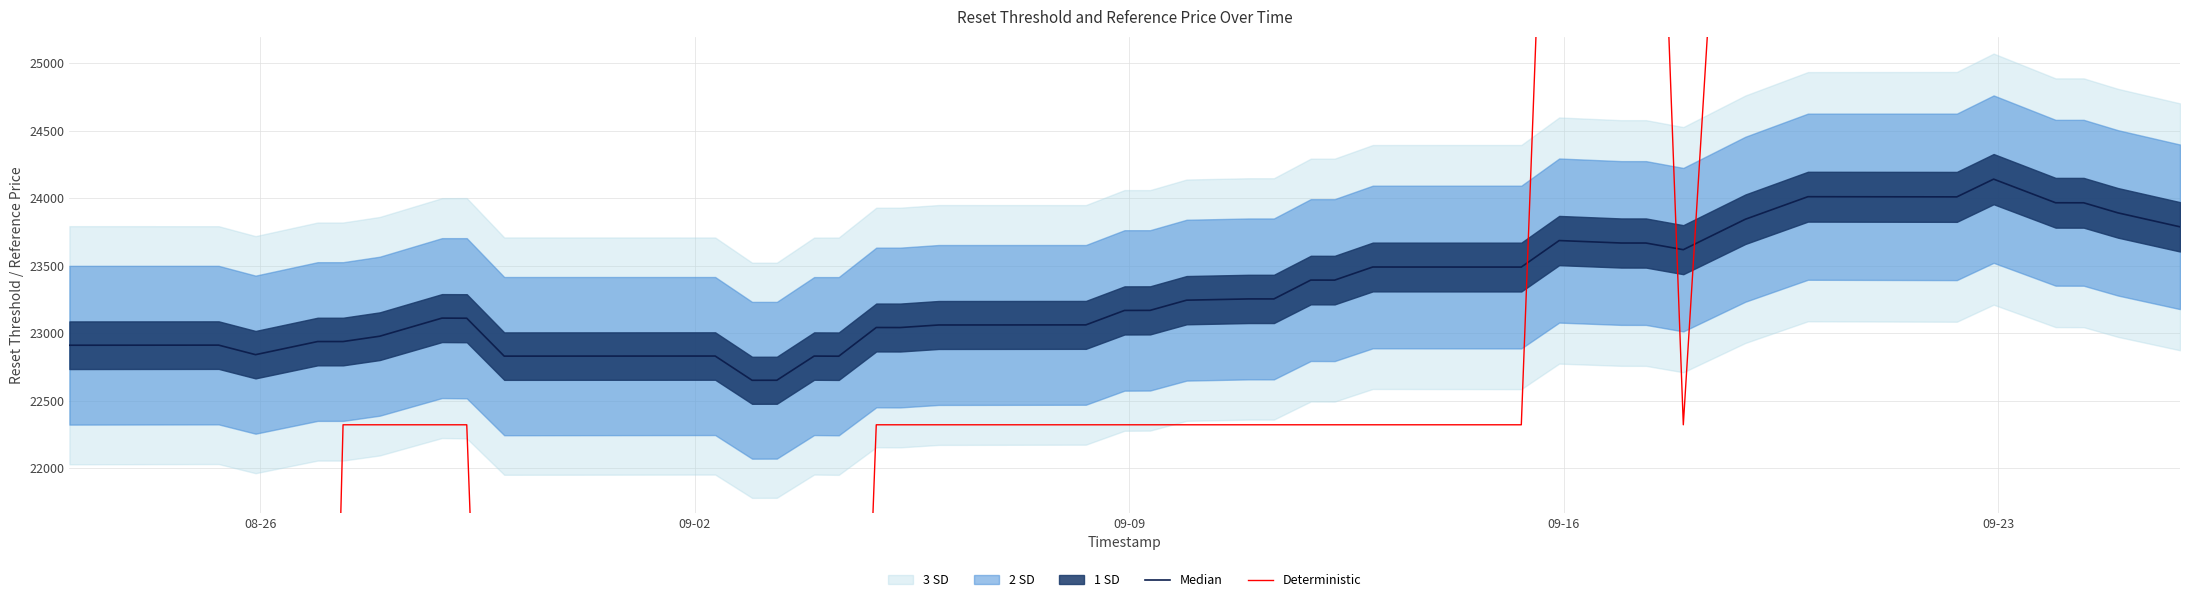

The Median series shows 6909.5 at 22. True or false?

False